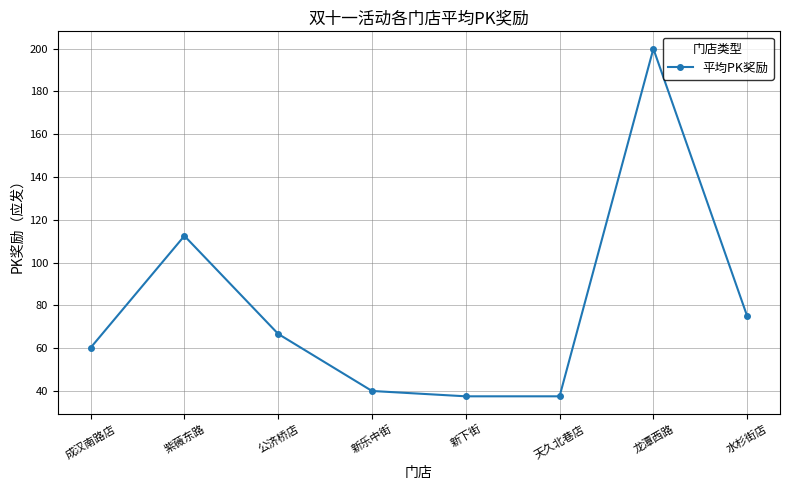

What is the label of the 4th point from the left?

新乐中街